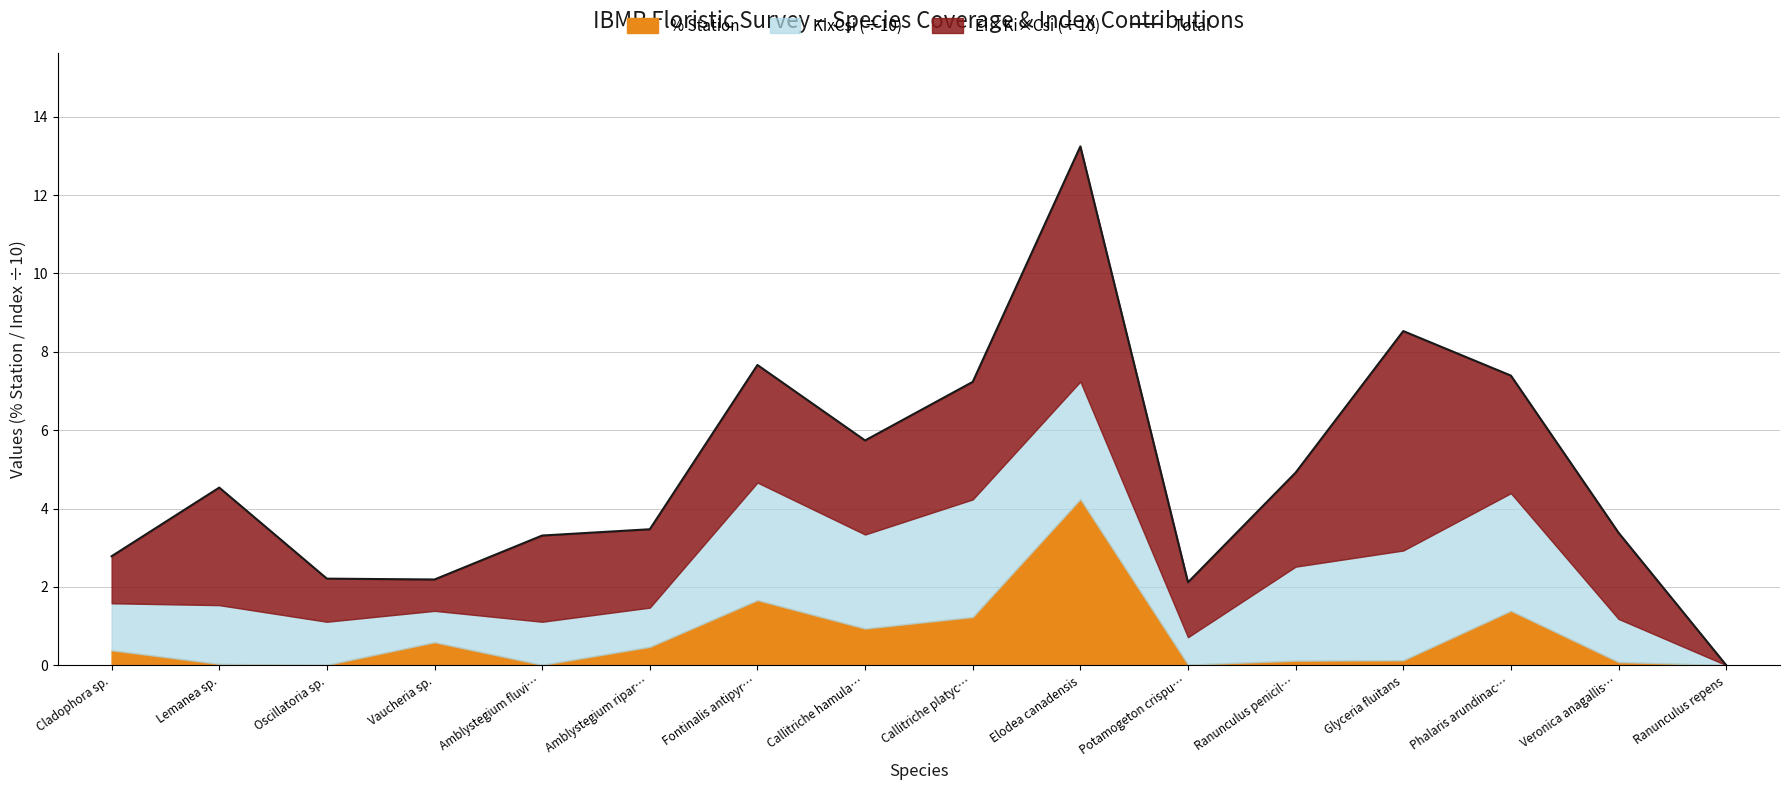

Where is the first local minimum?

Vaucheria sp.